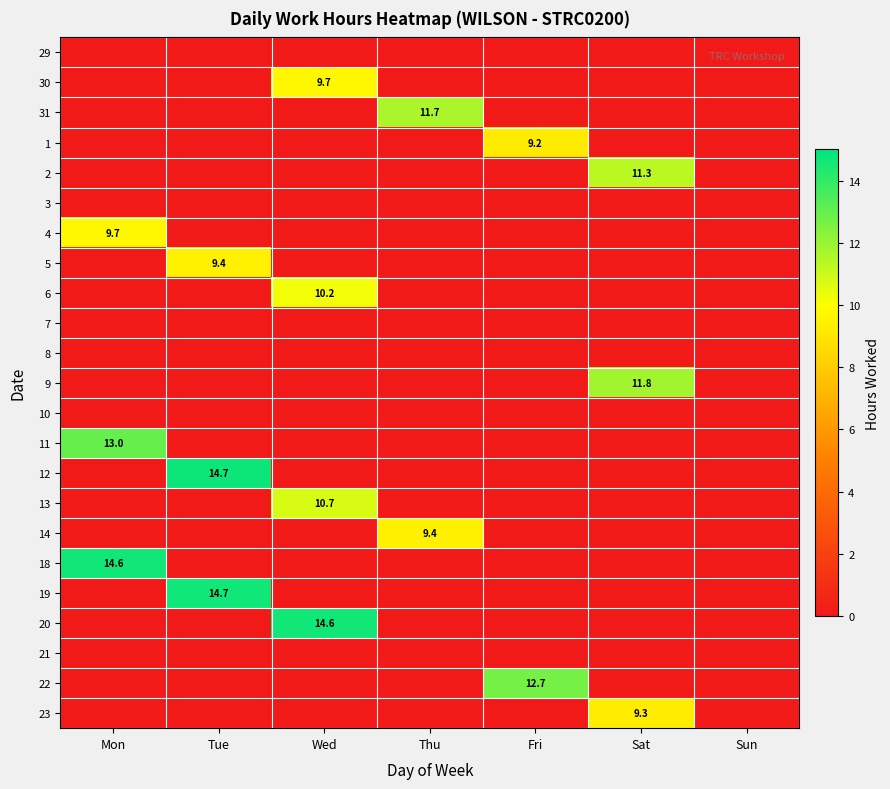

The 1 series shows 9.2 at Fri. True or false?

True